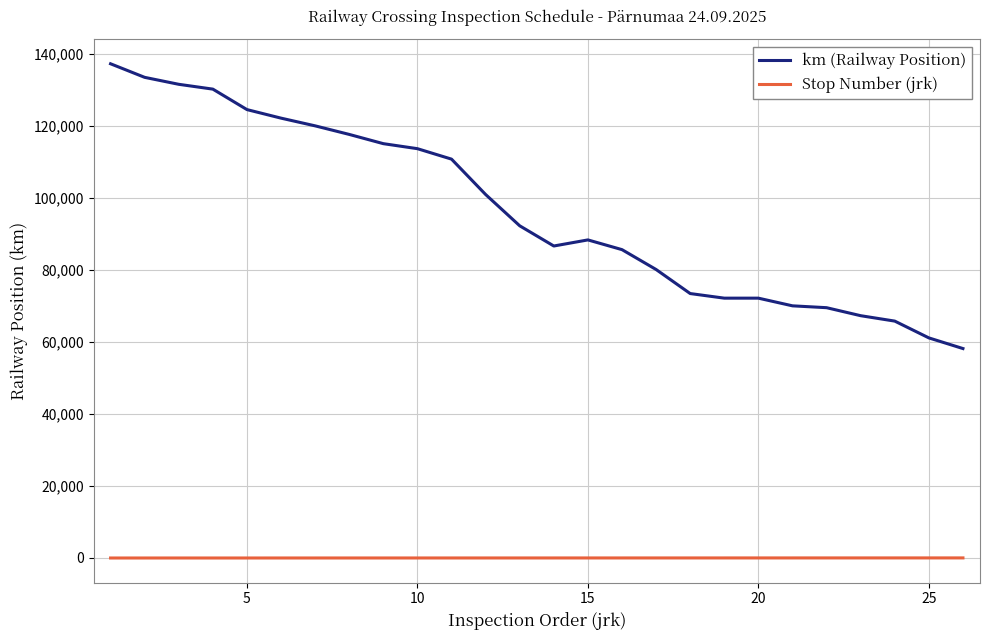

What are all the series names shown in the legend?

km (Railway Position), Stop Number (jrk)